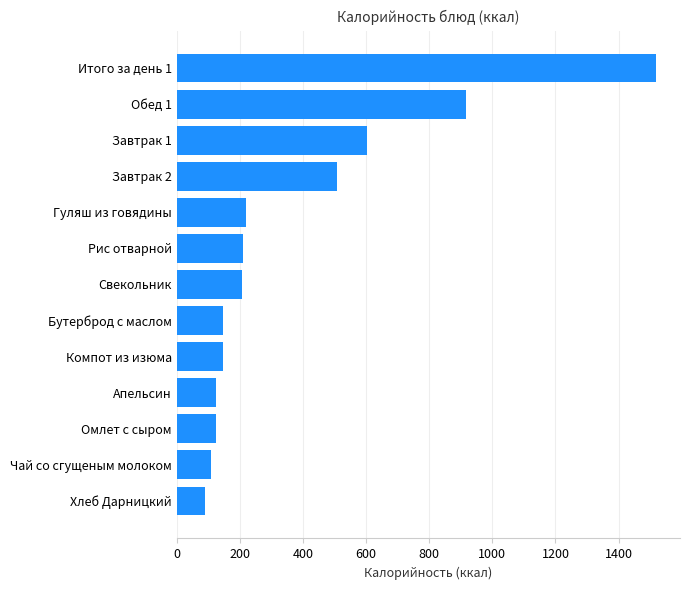

The value at Итого за день 1 is 1518.5. True or false?

True